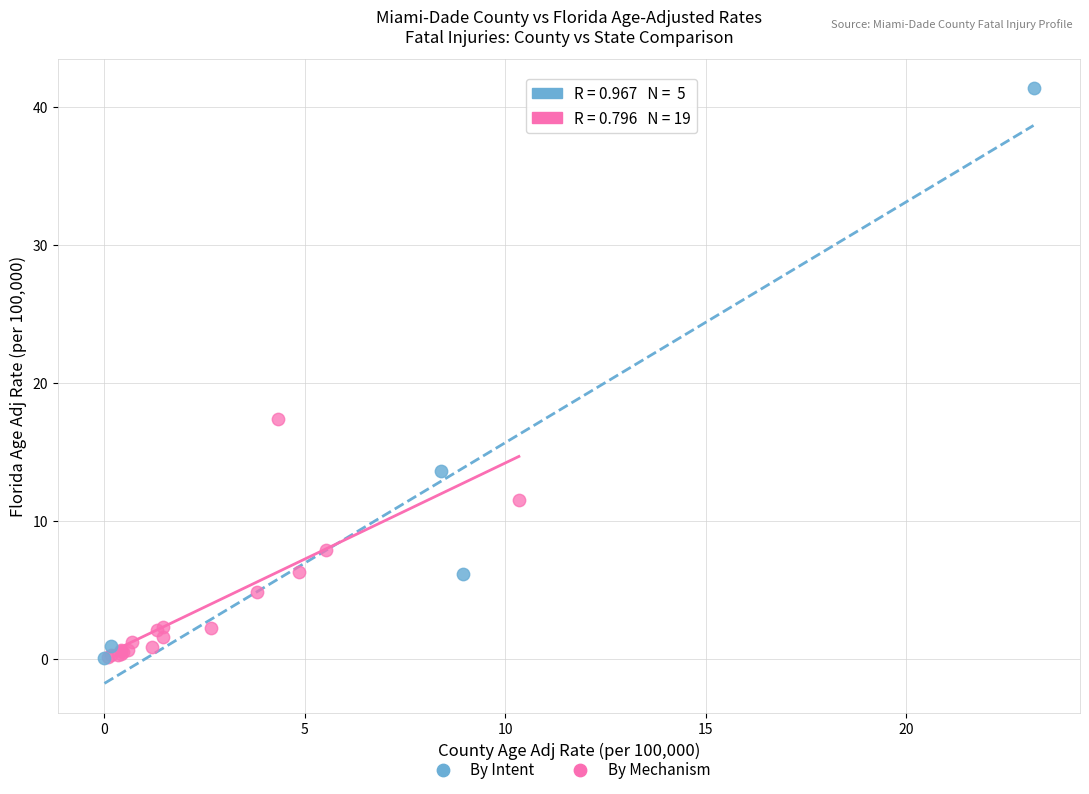

Which series has the largest Y range (max minus min)?

By Intent